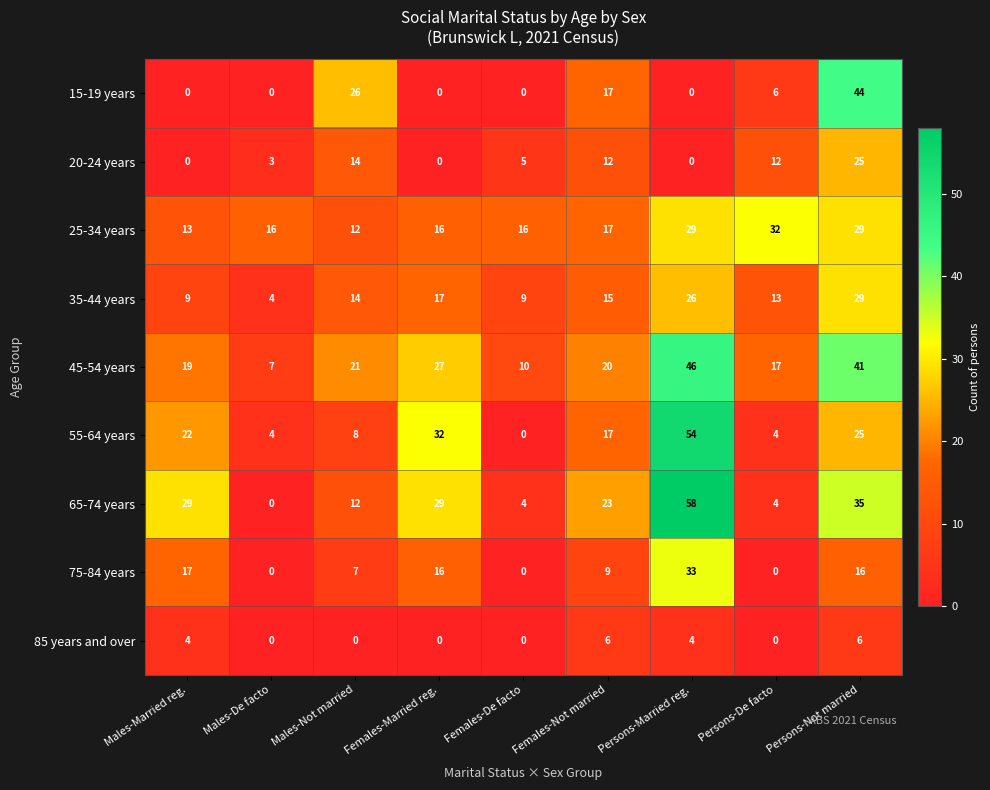

Which series has the widest spread of values?

65-74 years